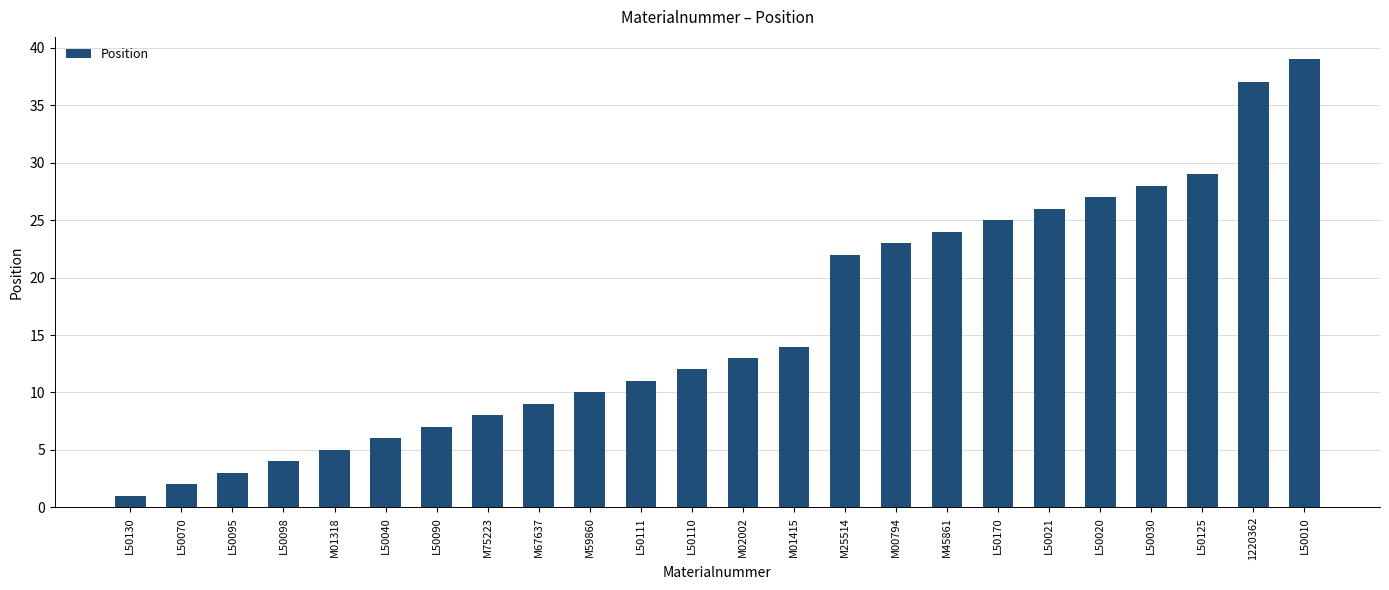

Rank the categories by value from highest to lowest.

L50010, 1220362, L50125, L50030, L50020, L50021, L50170, M45861, M00794, M25514, M01415, M02002, L50110, L50111, M59860, M67637, M75223, L50090, L50040, M01318, L50098, L50095, L50070, L50130